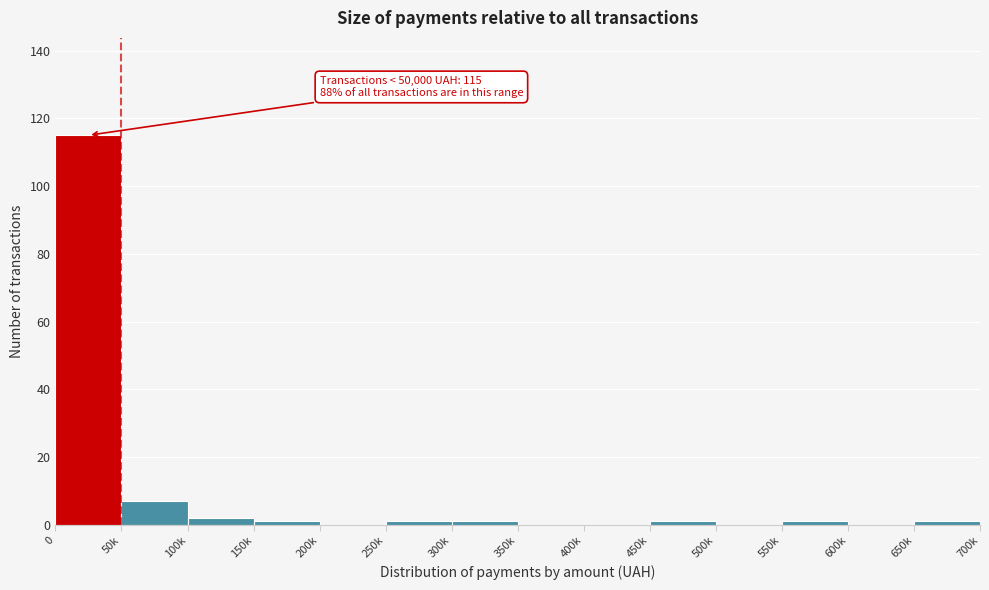

Reading right to left, list all the values displayed in this chart.

650k=1	600k=0	550k=1	500k=0	450k=1	400k=0	350k=0	300k=1	250k=1	200k=0	150k=1	100k=2	50k=7	0=115